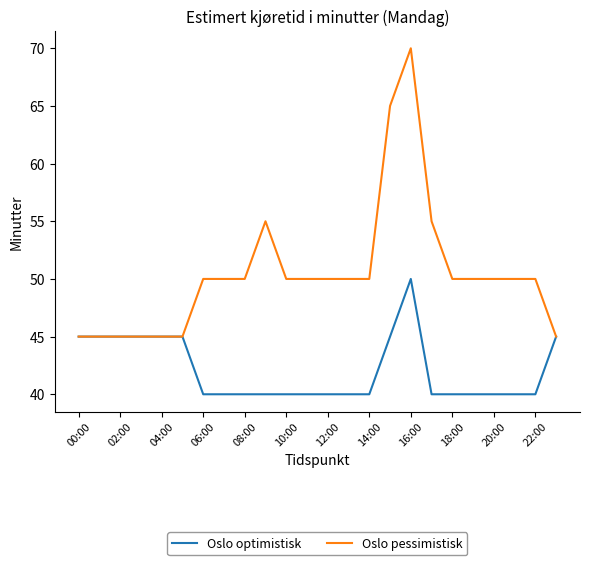

Which series has the largest range (max minus min)?

Oslo pessimistisk